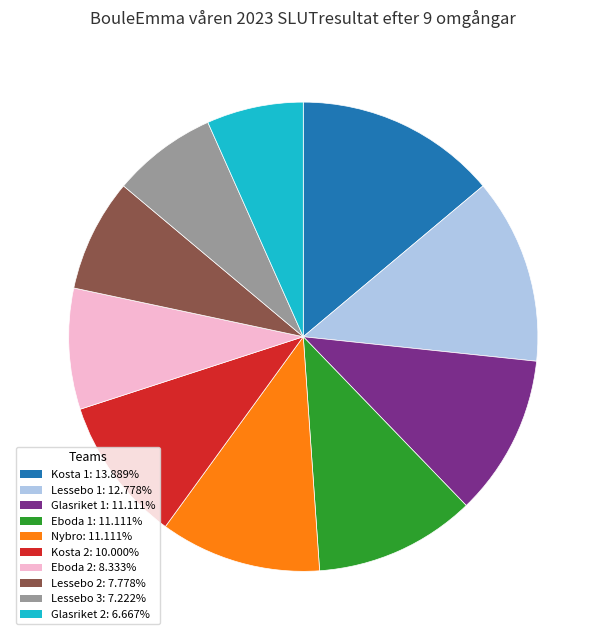

Approximately how many times larger is the value at Eboda 1 compared to Glasriket 2?

1.7